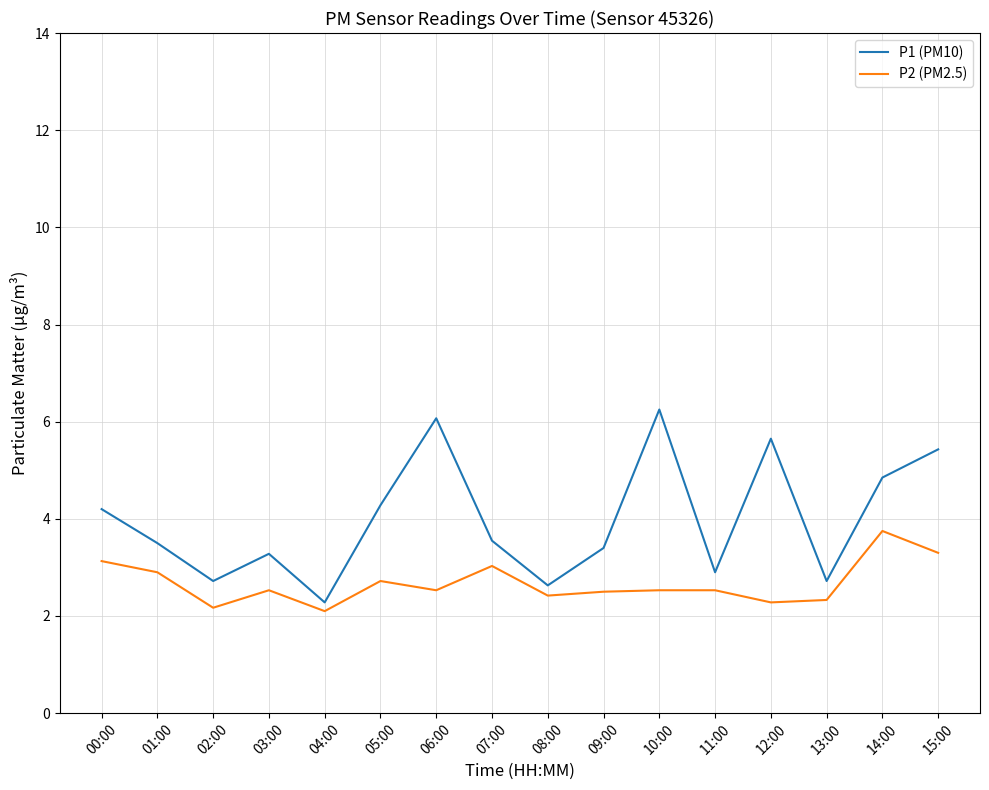

True or false: P1 (PM10) and P2 (PM2.5) cross at least once.

False